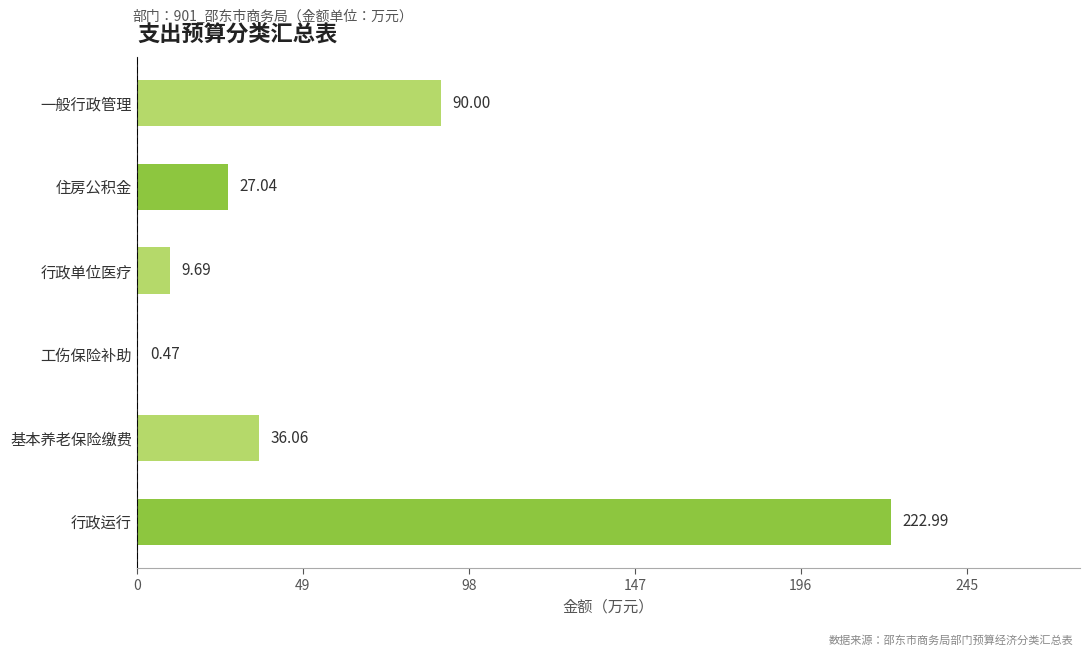

Count the number of values greater than 36.

3